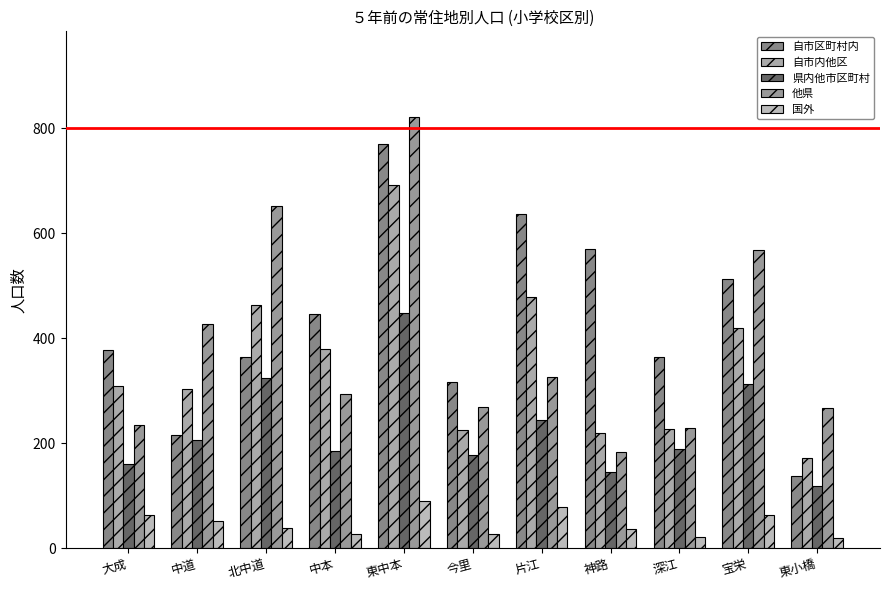

What is the difference between the maximum and second lowest values in the 国外 series?

68